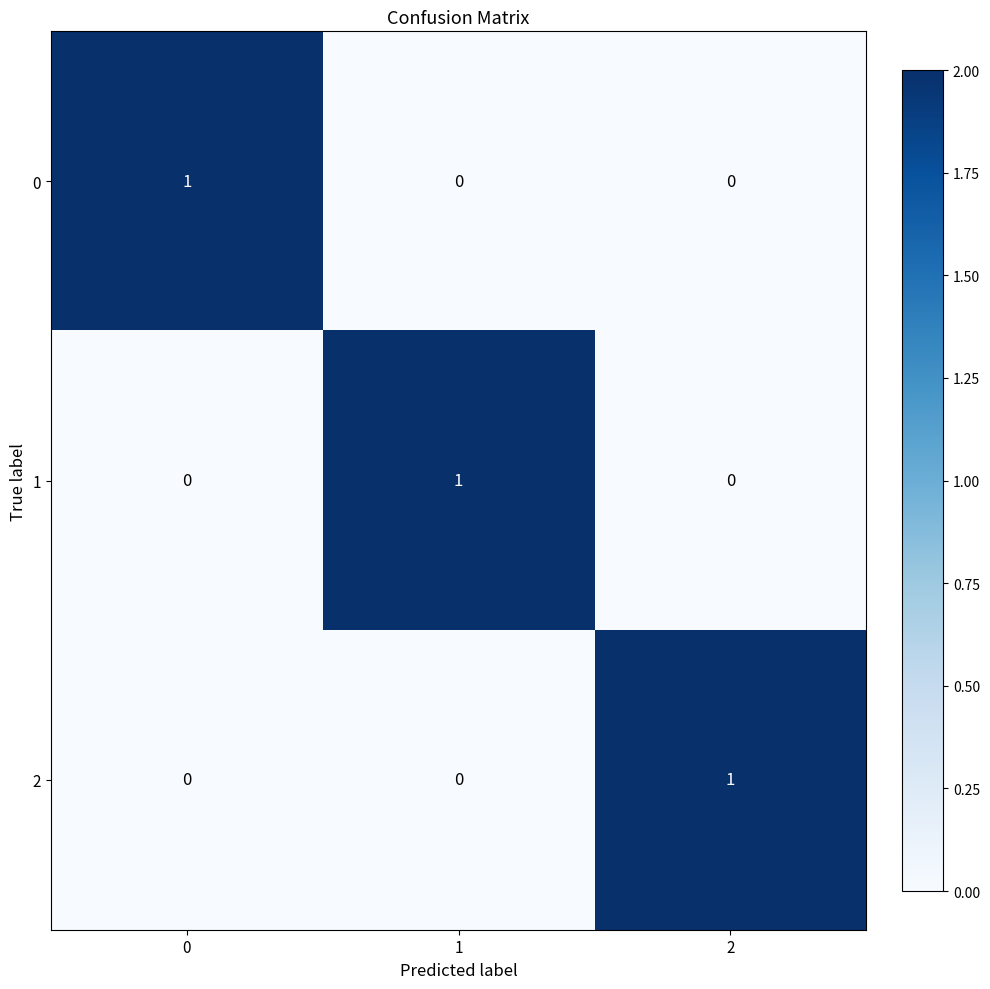

Is it true that 1 equals 1 at 1?

True